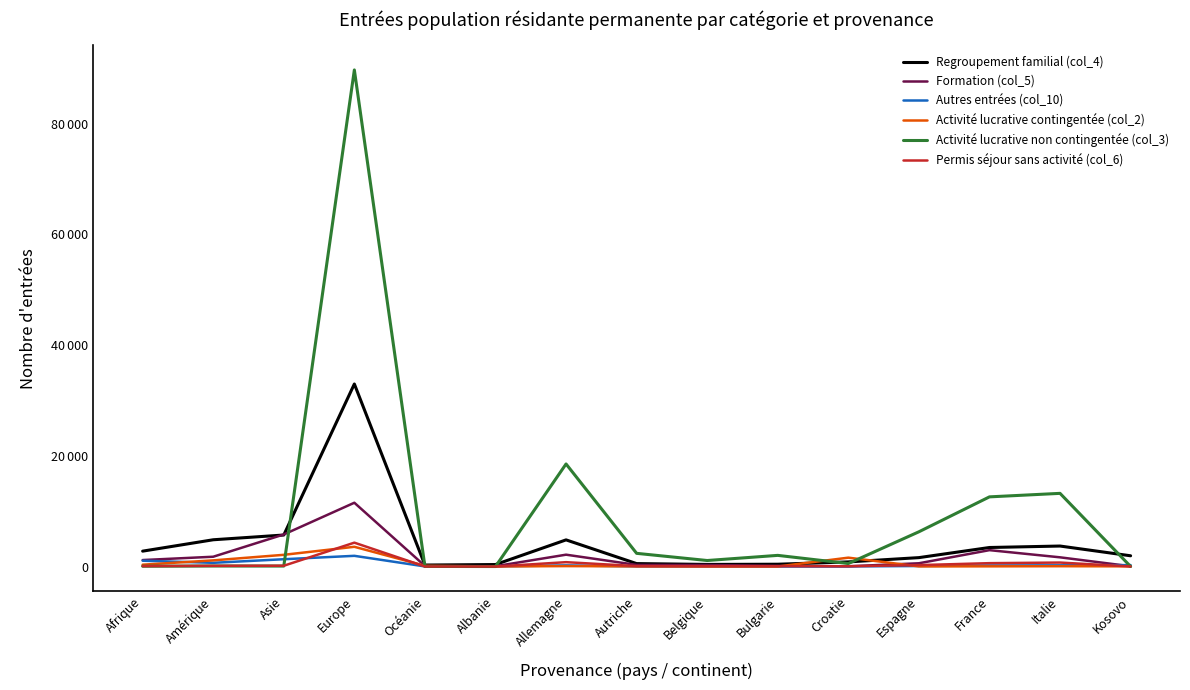

True or false: Regroupement familial (col_4) and Formation (col_5) cross at least once.

True